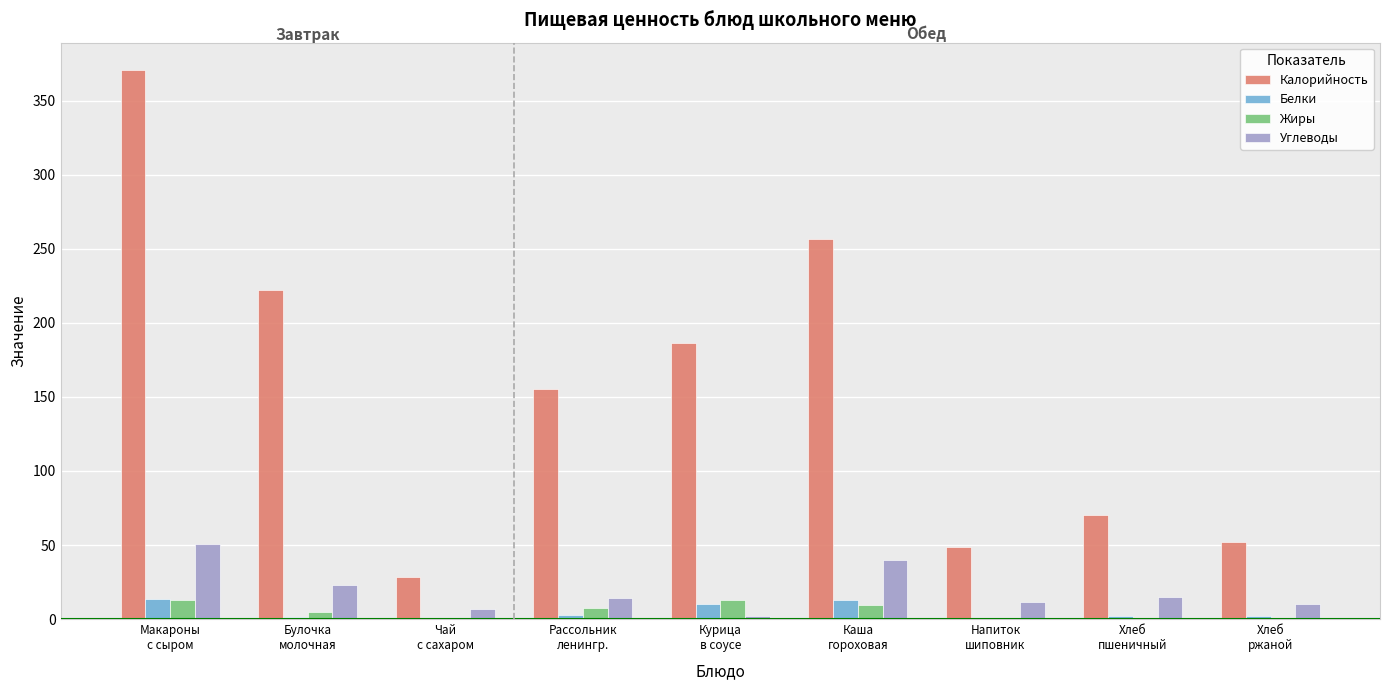

Which series has the largest total across all categories?

Калорийность